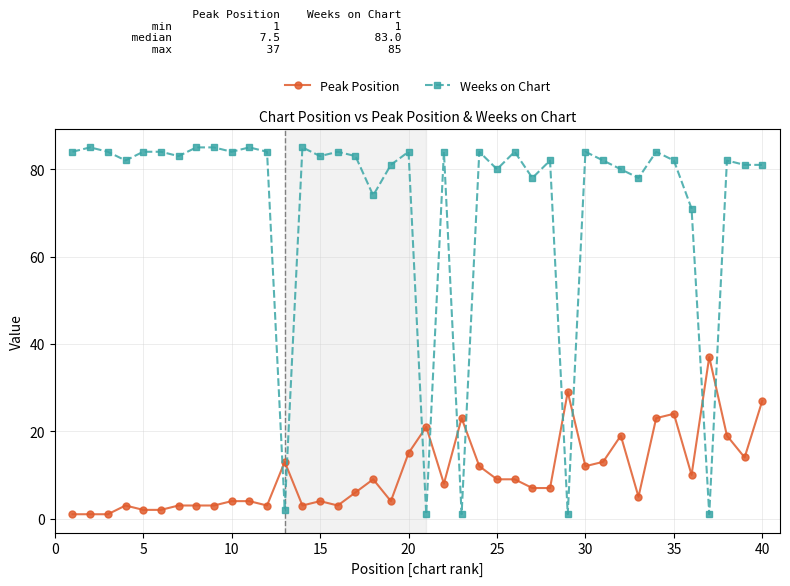

What are all the series names shown in the legend?

Peak Position, Weeks on Chart